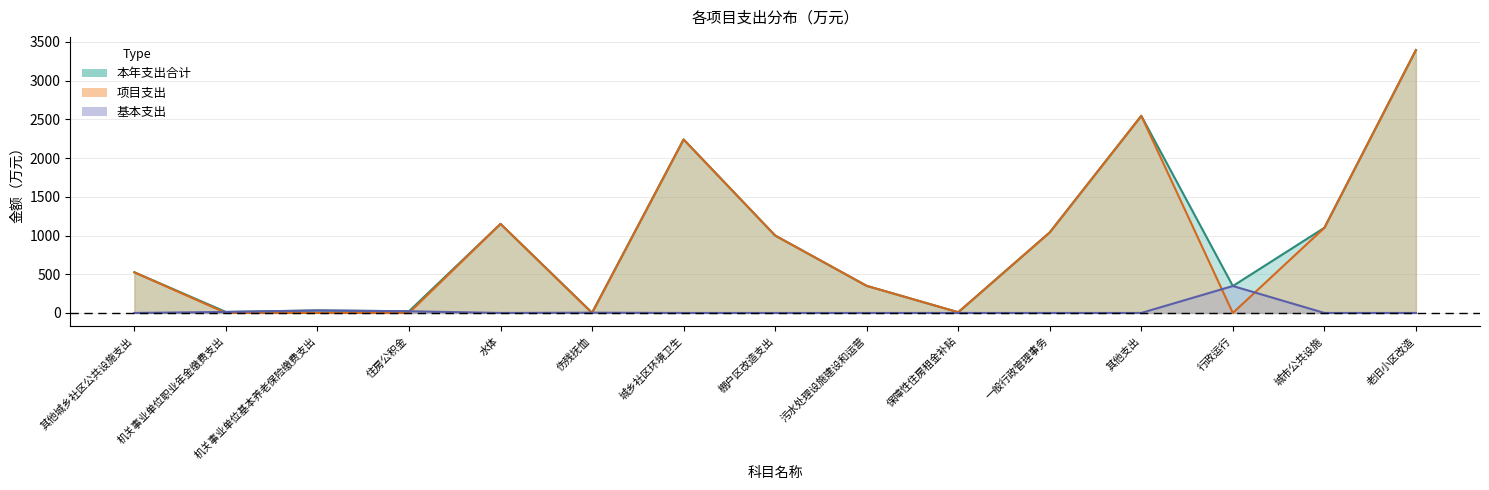

Which series has the largest total across all categories?

本年支出合计